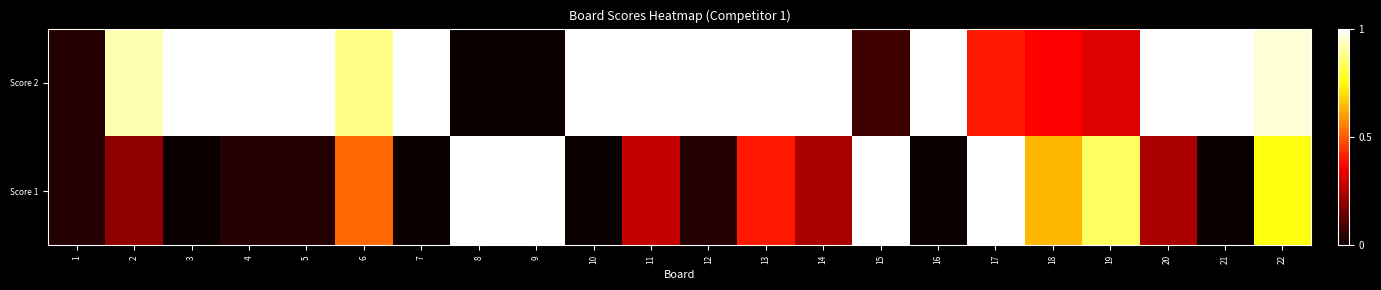

Count the number of data series in this chart.

2